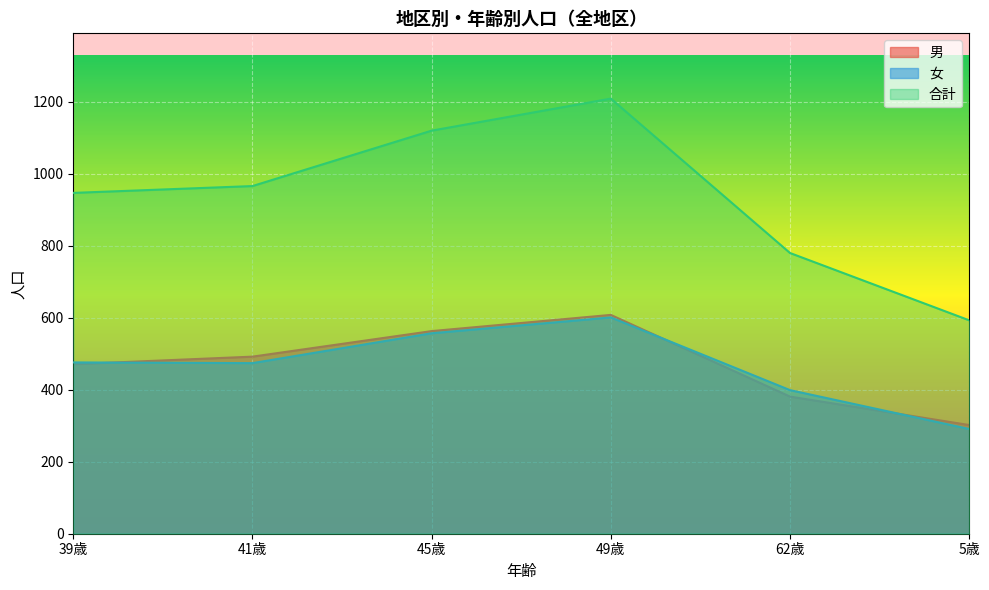

Which category has the highest value in the 女 series?

49歳